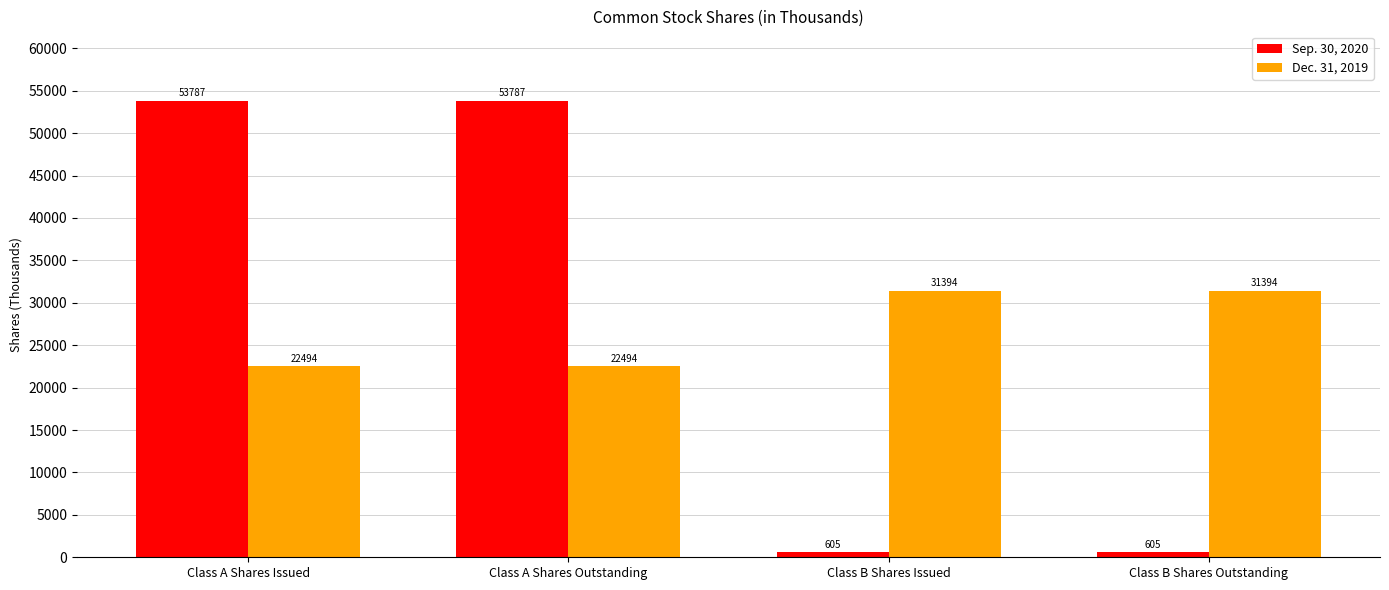

Reading left to right, transcribe all the data shown in this chart.

Sep. 30, 2020: Class A Shares Issued=53787	Class A Shares Outstanding=53787	Class B Shares Issued=605	Class B Shares Outstanding=605
Dec. 31, 2019: Class A Shares Issued=22494	Class A Shares Outstanding=22494	Class B Shares Issued=31394	Class B Shares Outstanding=31394